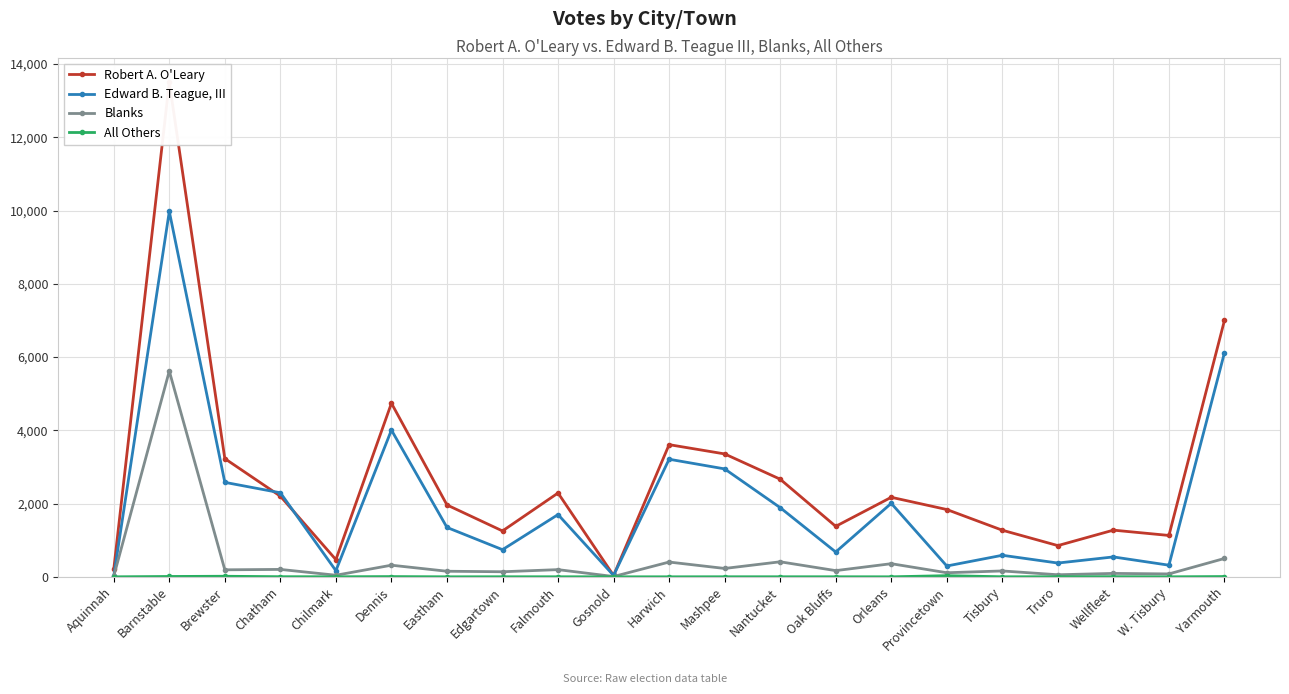

True or false: Blanks and Edward B. Teague, III cross at least once.

False